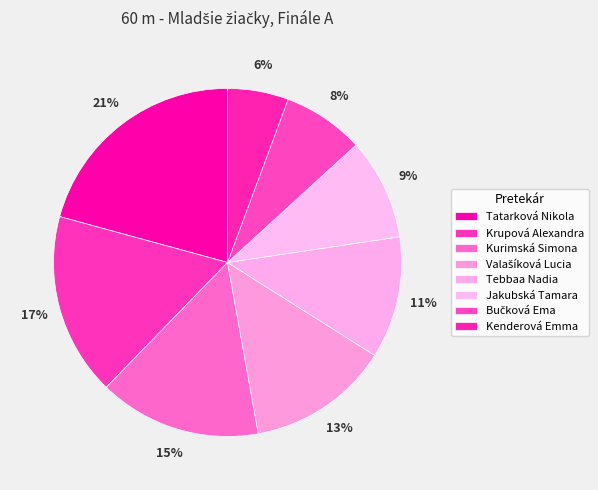

How many slices are in this pie chart?

8